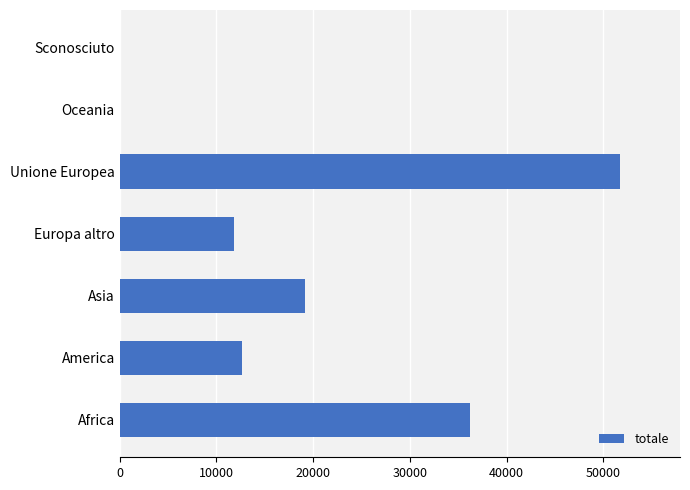

Are the bars horizontal?

Yes